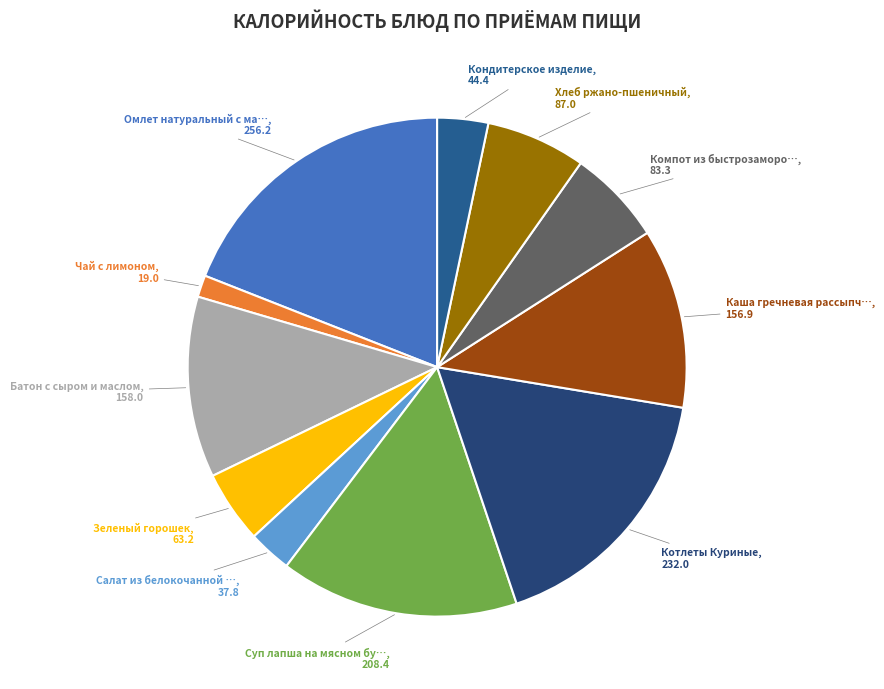

How many segments does this pie chart have?

11